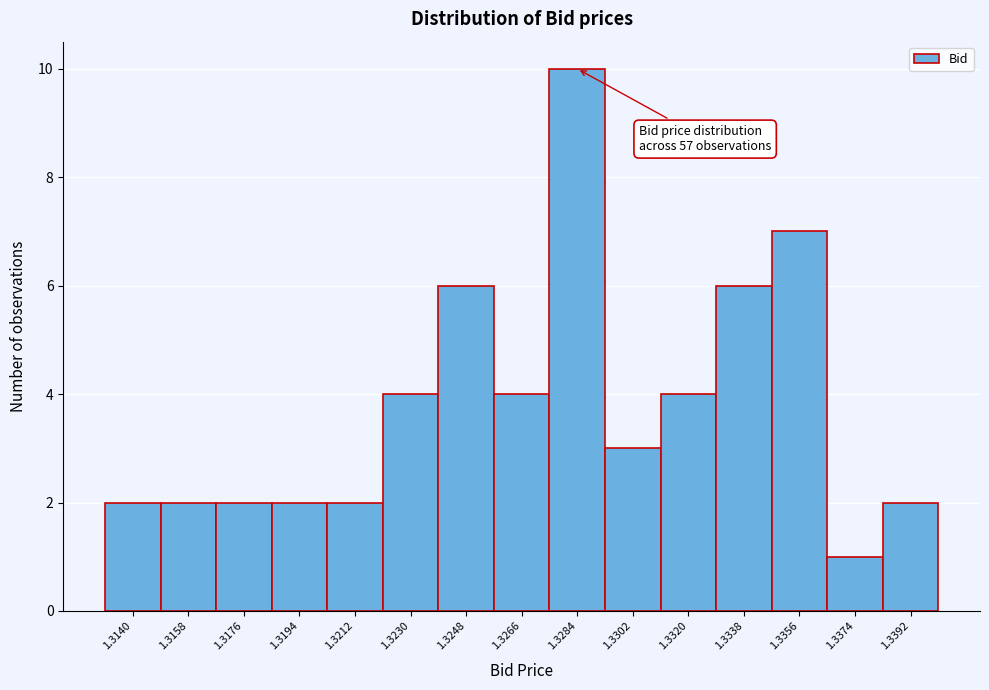

Reading left to right, list all the values displayed in this chart.

1.3140=2	1.3158=2	1.3176=2	1.3194=2	1.3212=2	1.3230=4	1.3248=6	1.3266=4	1.3284=10	1.3302=3	1.3320=4	1.3338=6	1.3356=7	1.3374=1	1.3392=2